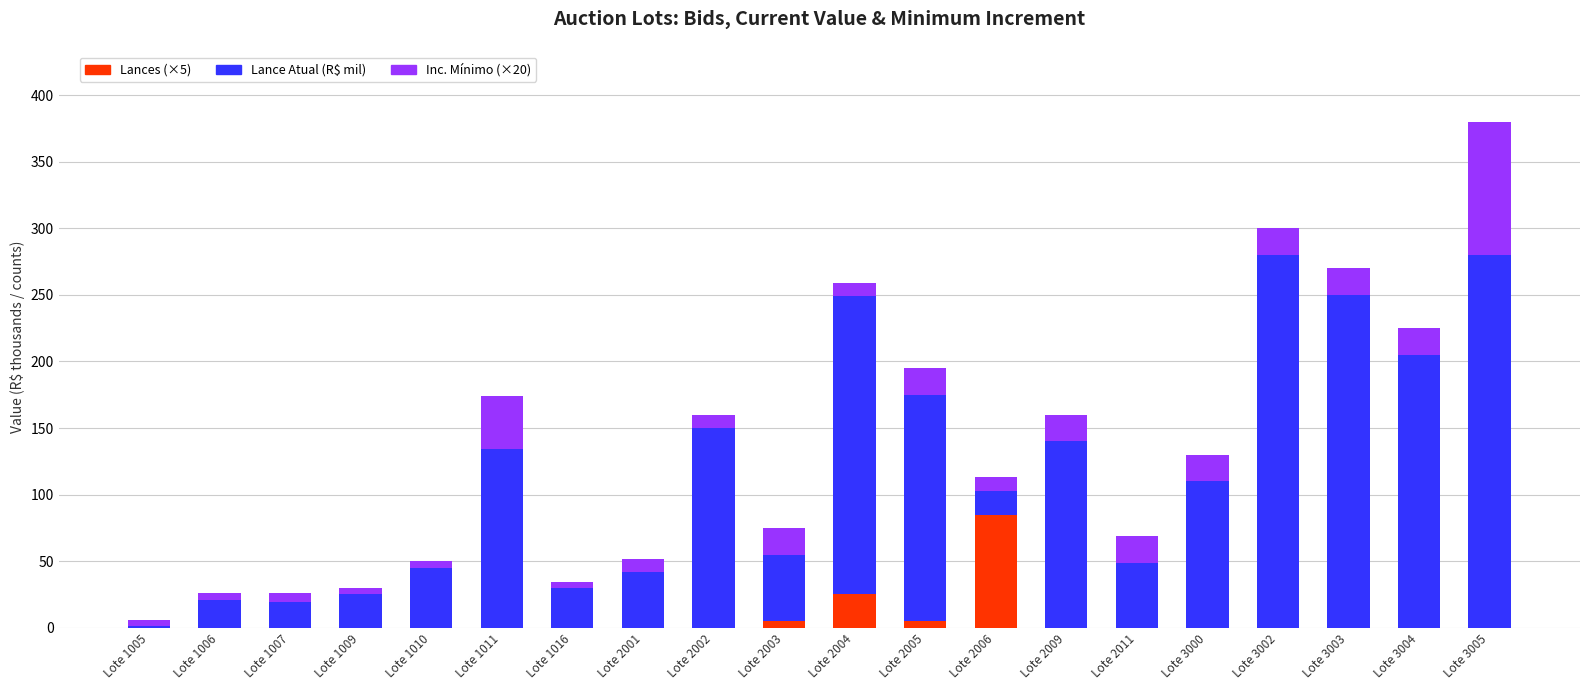

Count the number of categories in the chart.

20